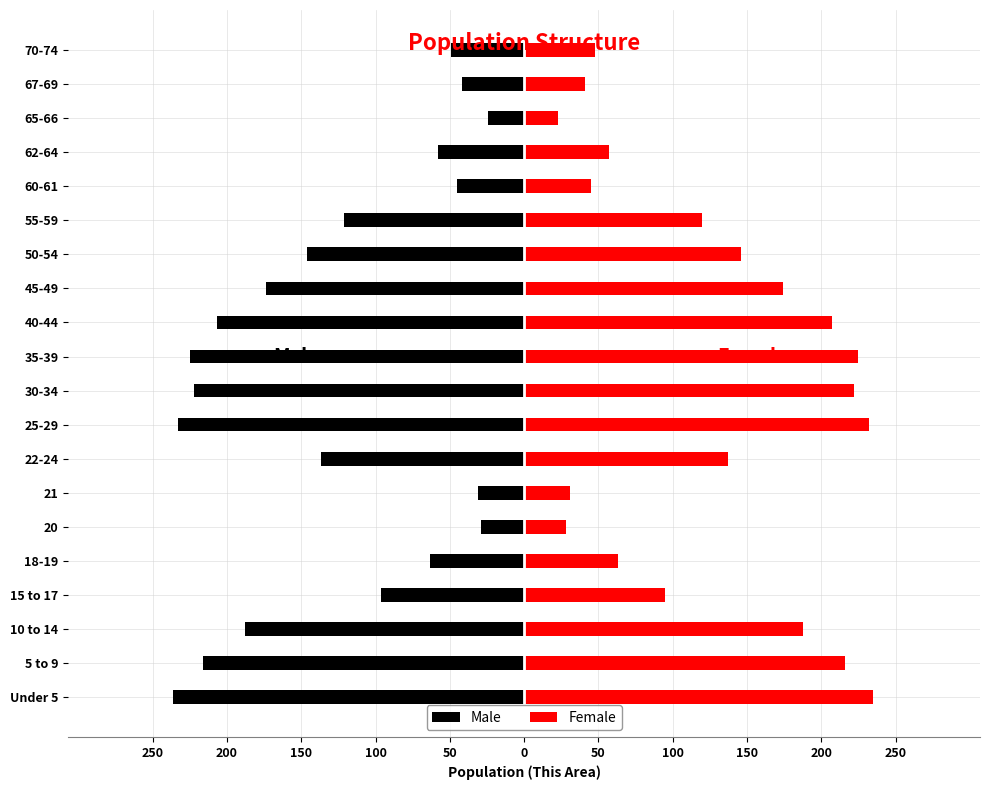

Is the value of Female at 16 greater than the value of Male at 19?

Yes